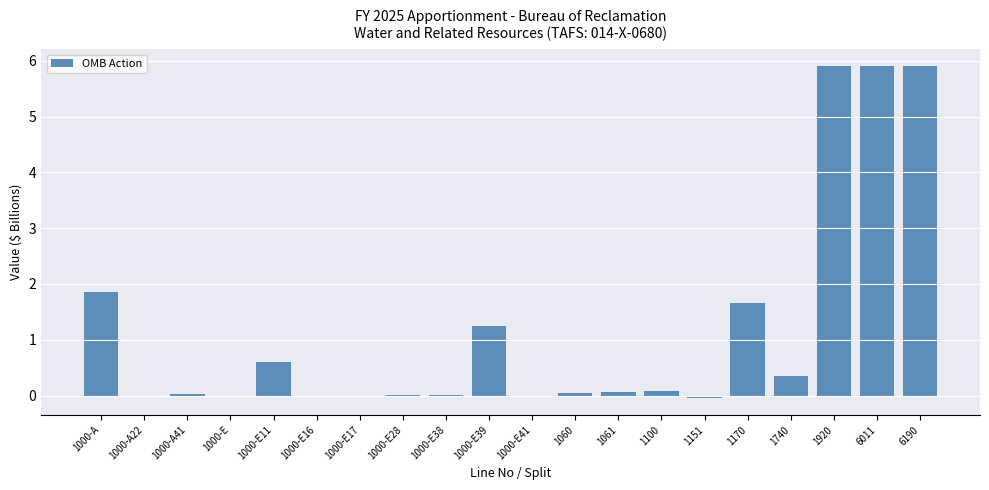

What is the average value?

1.2